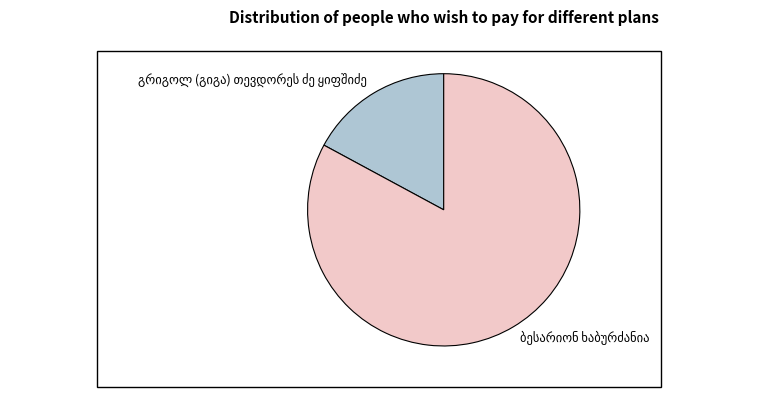

Is there a majority slice in this chart?

Yes